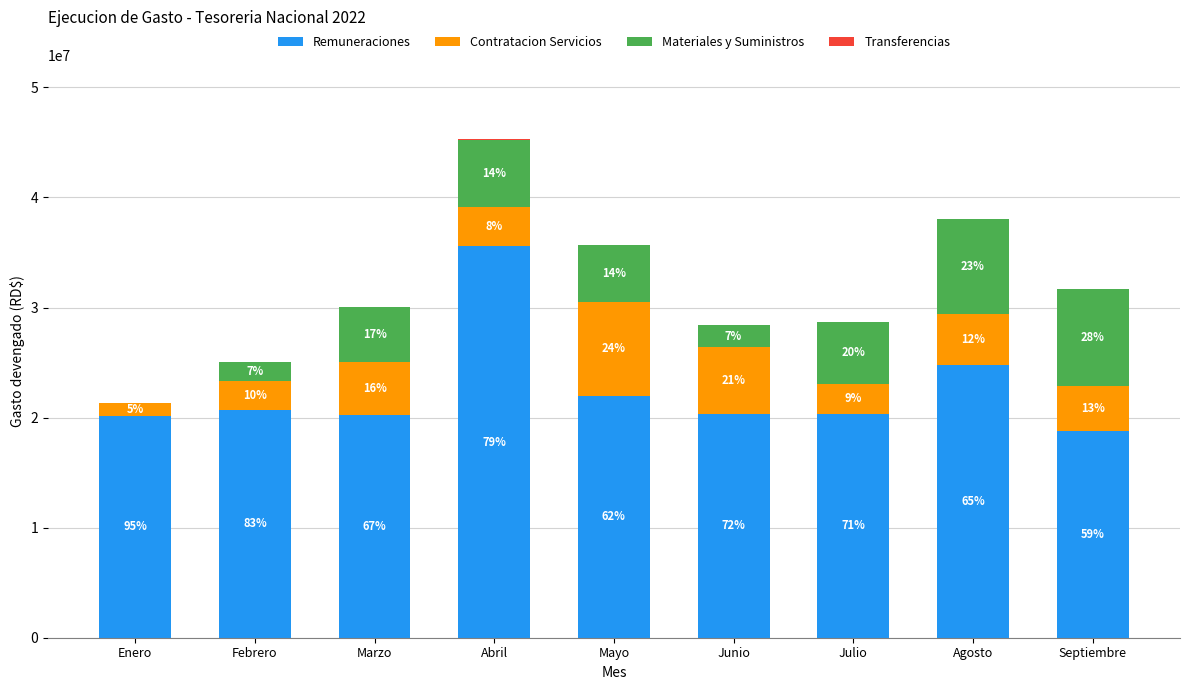

Does the chart contain stacked bars?

Yes